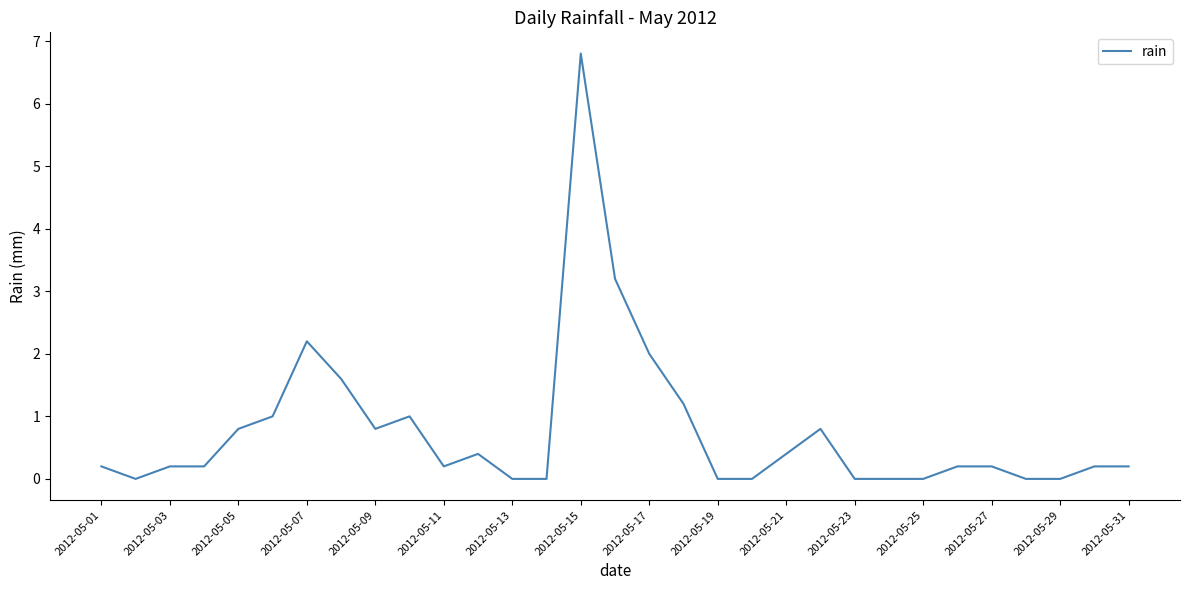

What is the difference between the maximum and minimum values?

6.8